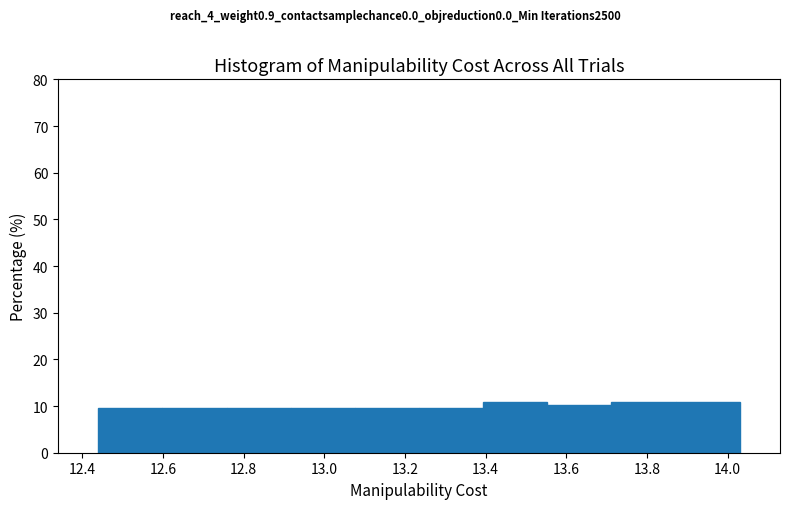

How tall is the bar that spans 13.88 to 14.04 on the x-axis? Neither the bar edges nor the heights are printed on the chart, so give them approximately, as read against the axes.

11